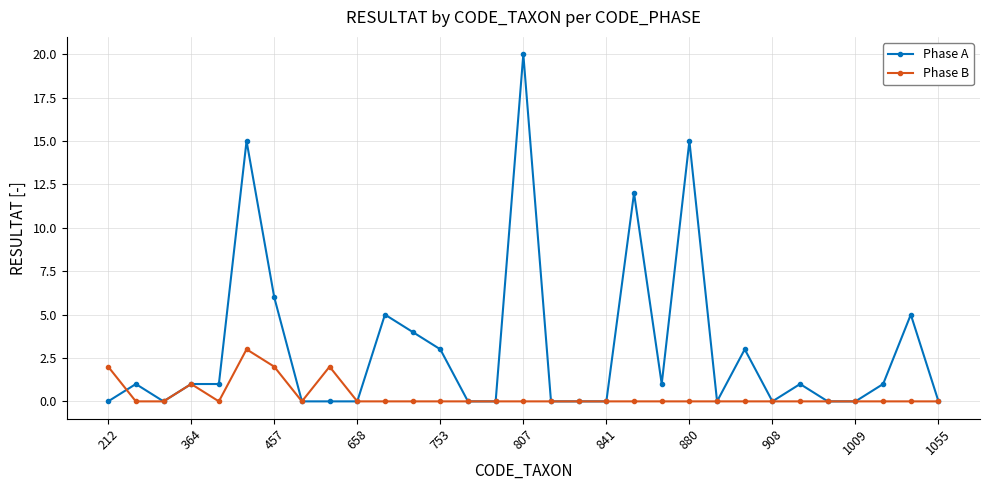

List the series in order of their peak value, highest first.

Phase A, Phase B